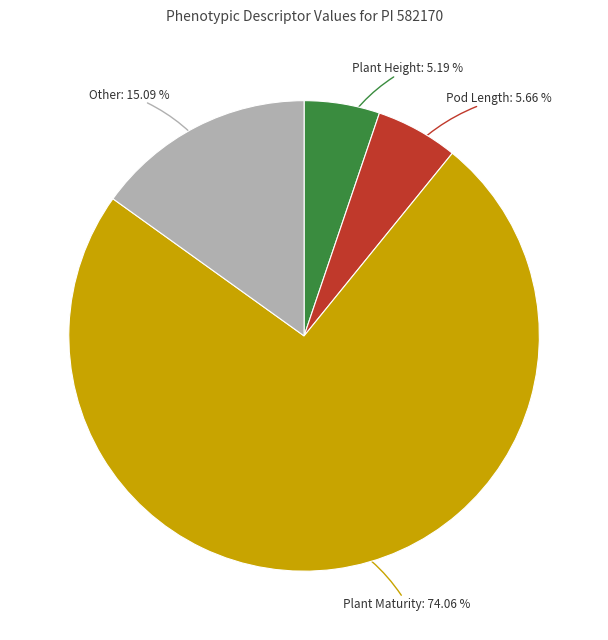

Does any single category account for the majority?

Yes